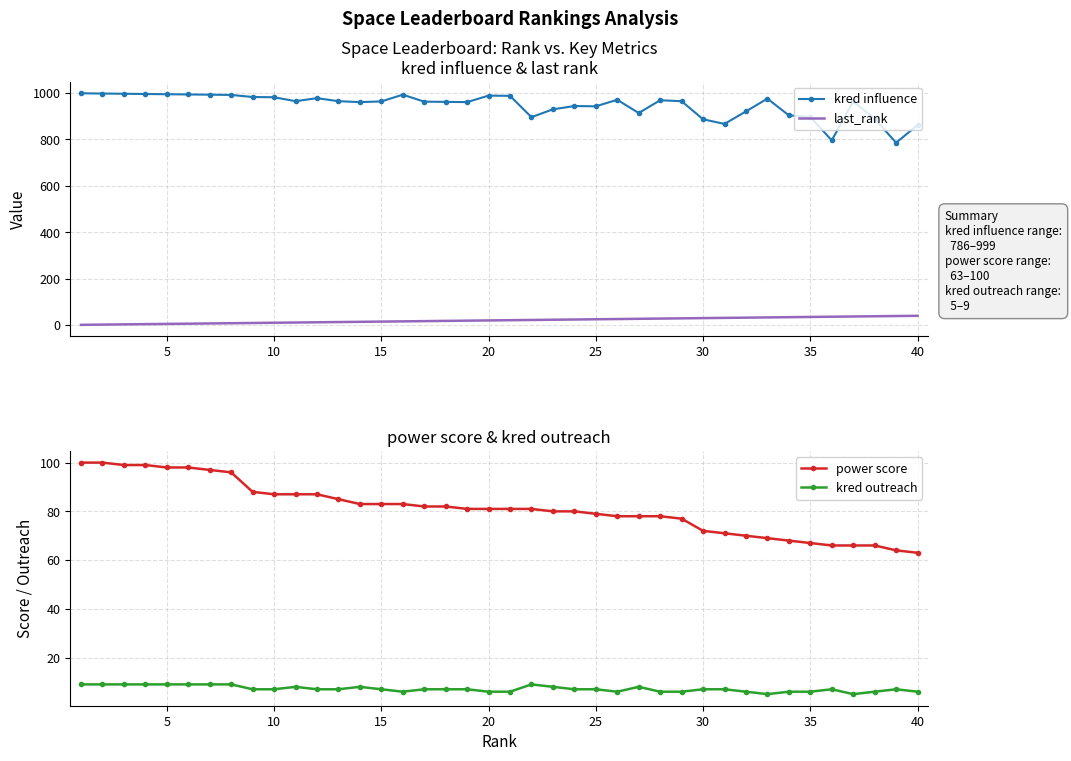

True or false: kred influence has a value of 1772 at 15.

False